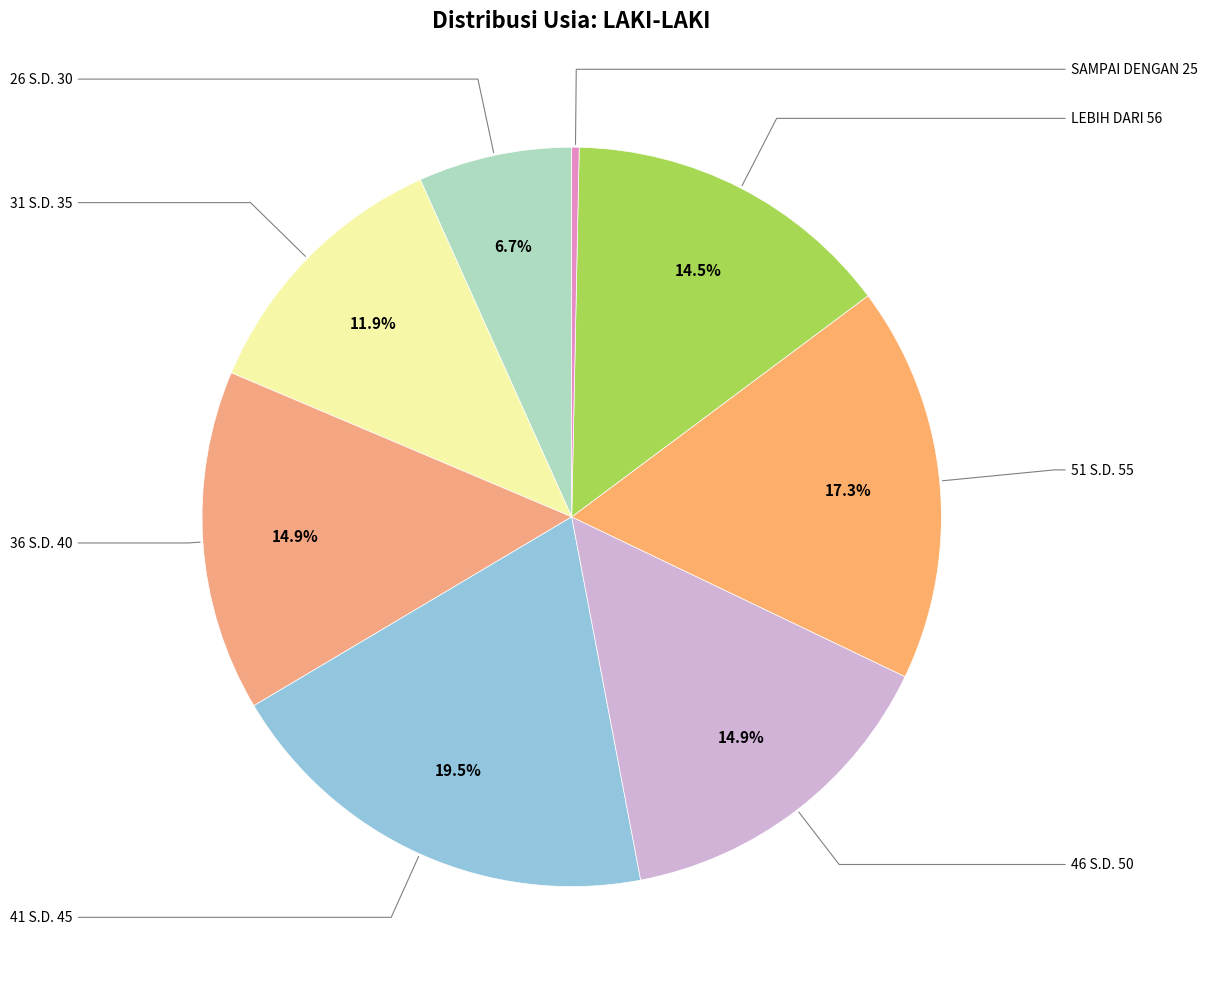

Count the number of slices in the pie.

8